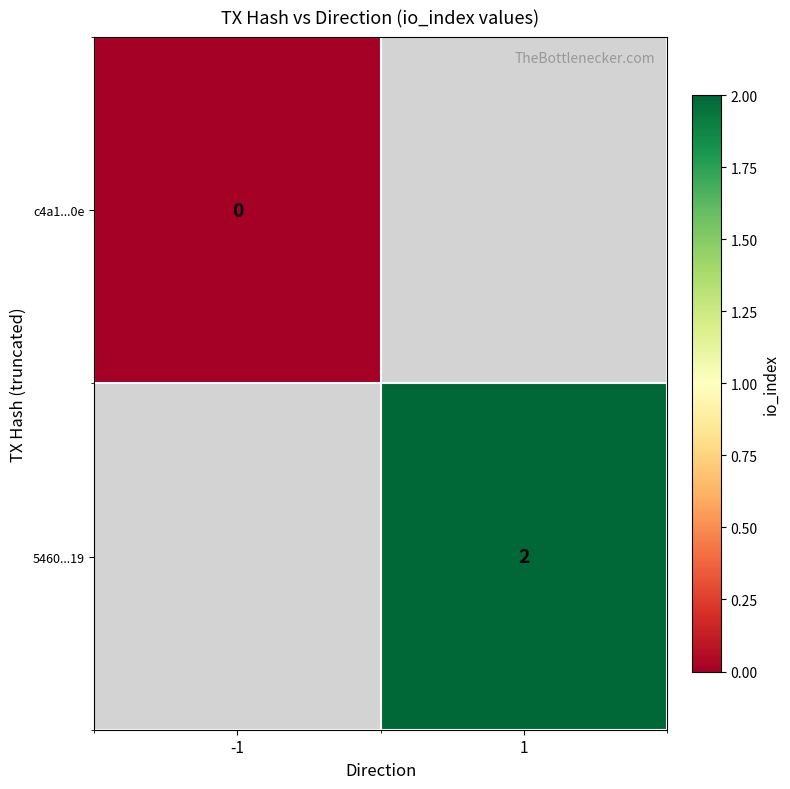

Is it true that 5460...19 equals 3.2 at 1?

False